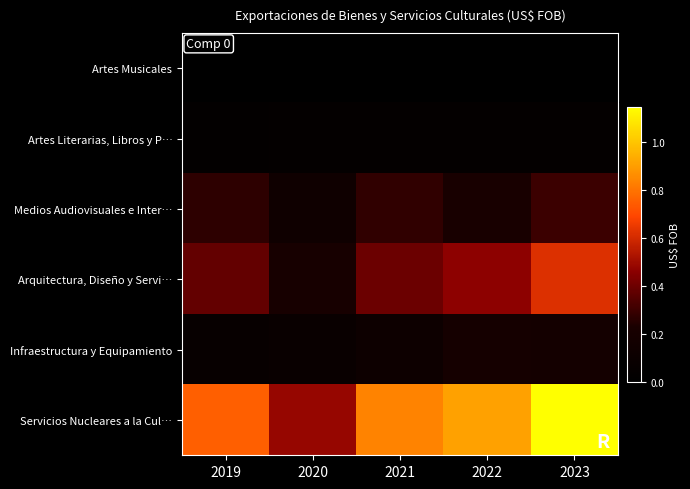

Between 2022 and 2023, which series saw the biggest shift?

Servicios Nucleares a la Cul…